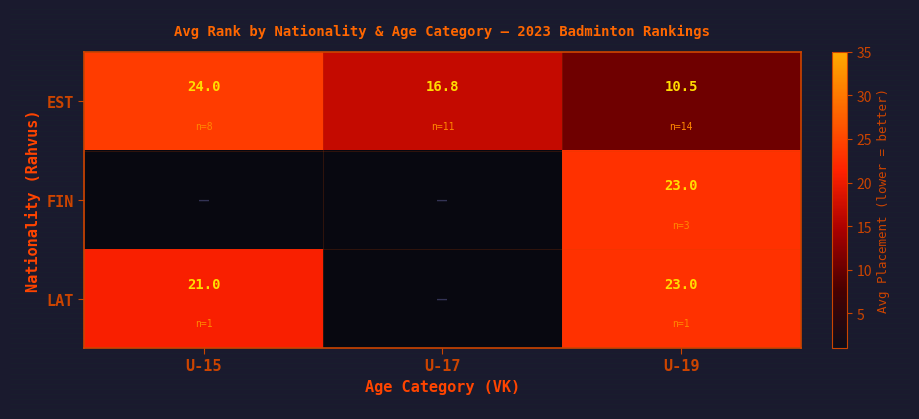

What is the difference between the LAT values at U-19 and U-15?

2.0